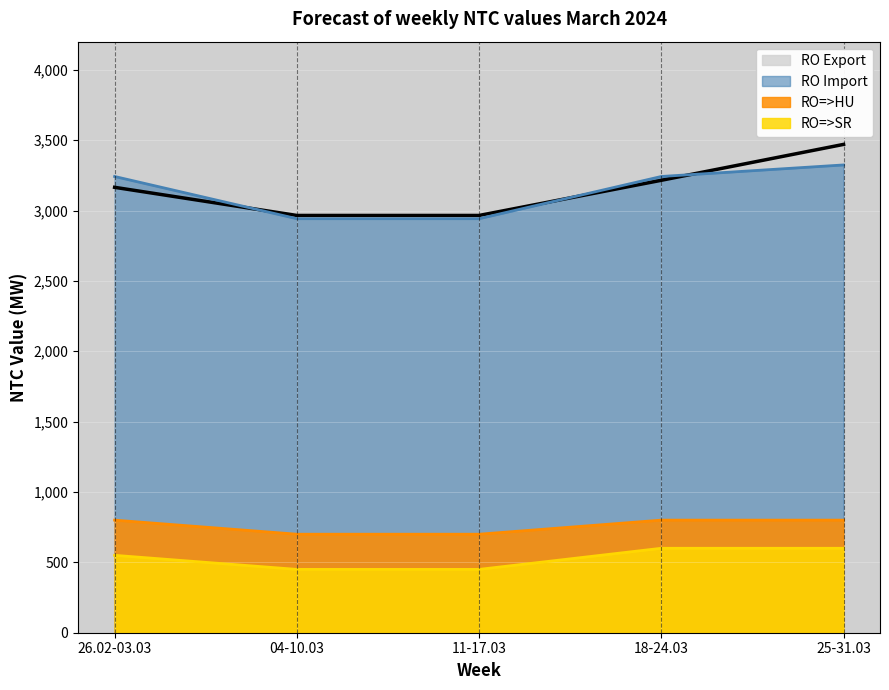

List the series in order of their peak value, lowest first.

RO=>SR, RO=>HU, RO Import, RO Export